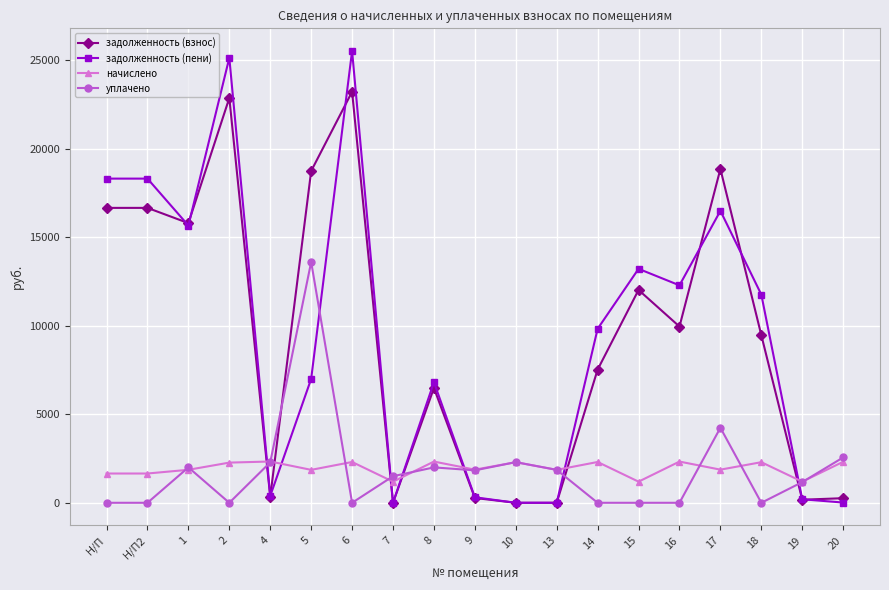

At which label does уплачено first exceed 1500?

1